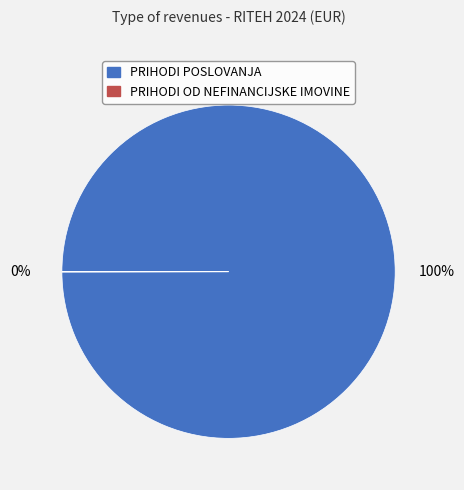

What is the largest slice in the pie chart?

PRIHODI POSLOVANJA